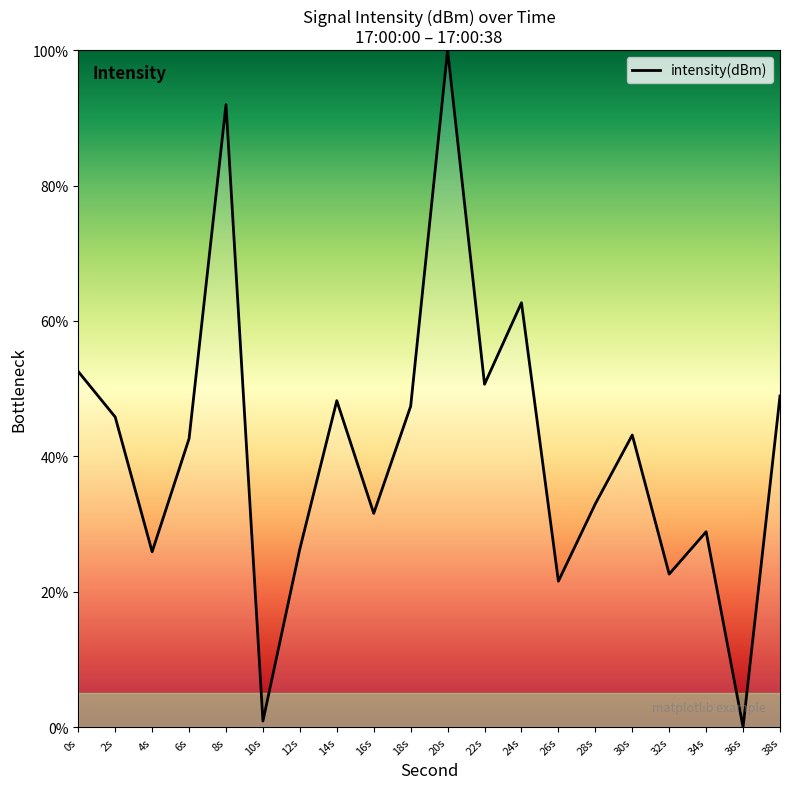

How many positive values are there?

19